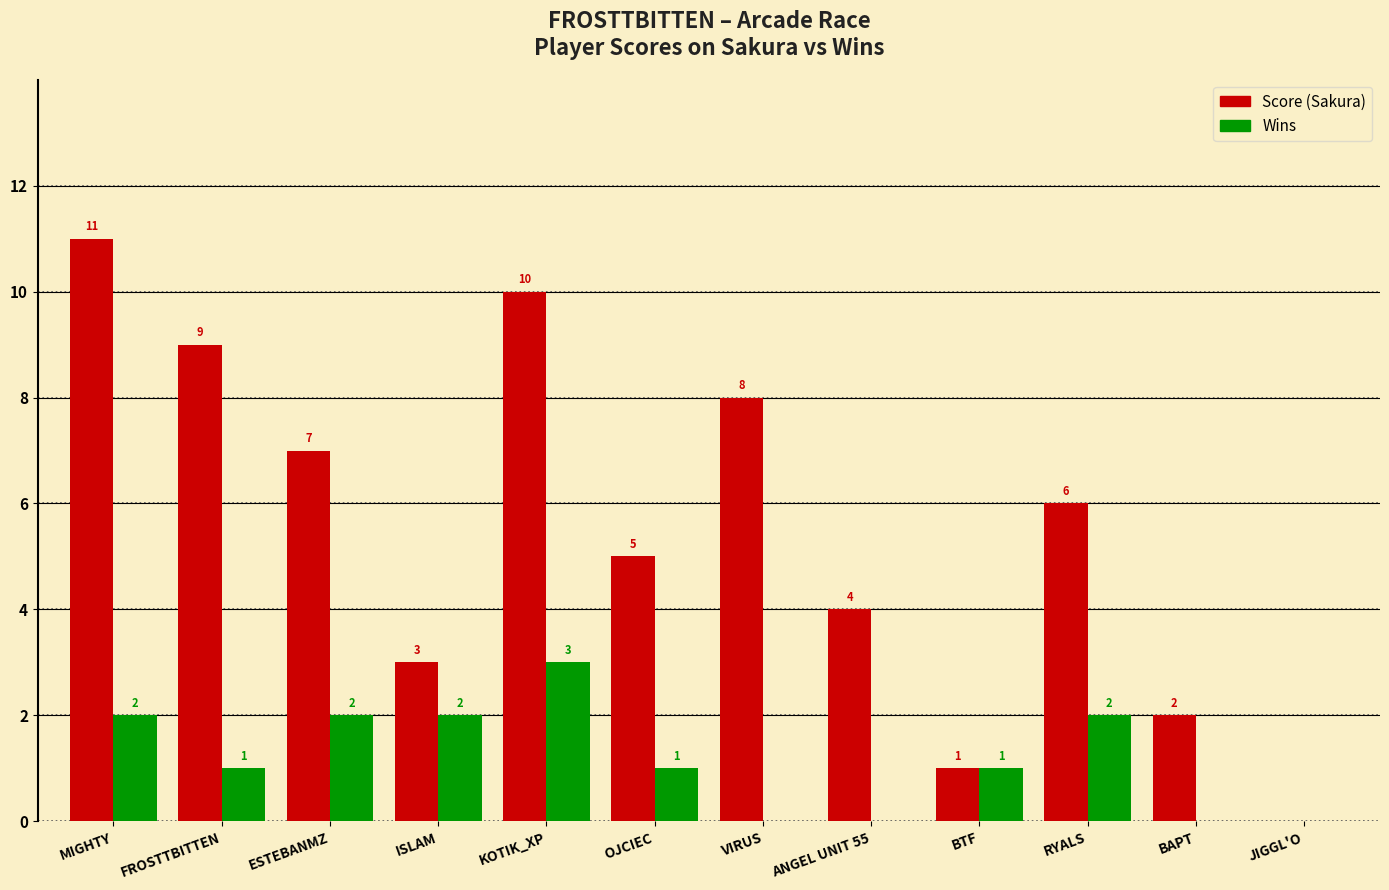

What is the maximum value shown in the chart?

11